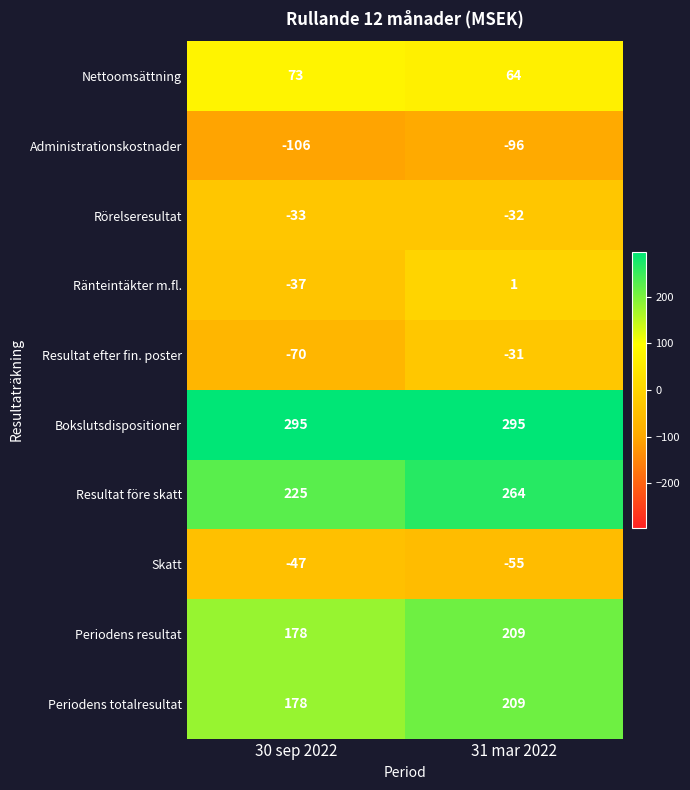

At how many categories does at least one series exceed 154?

2